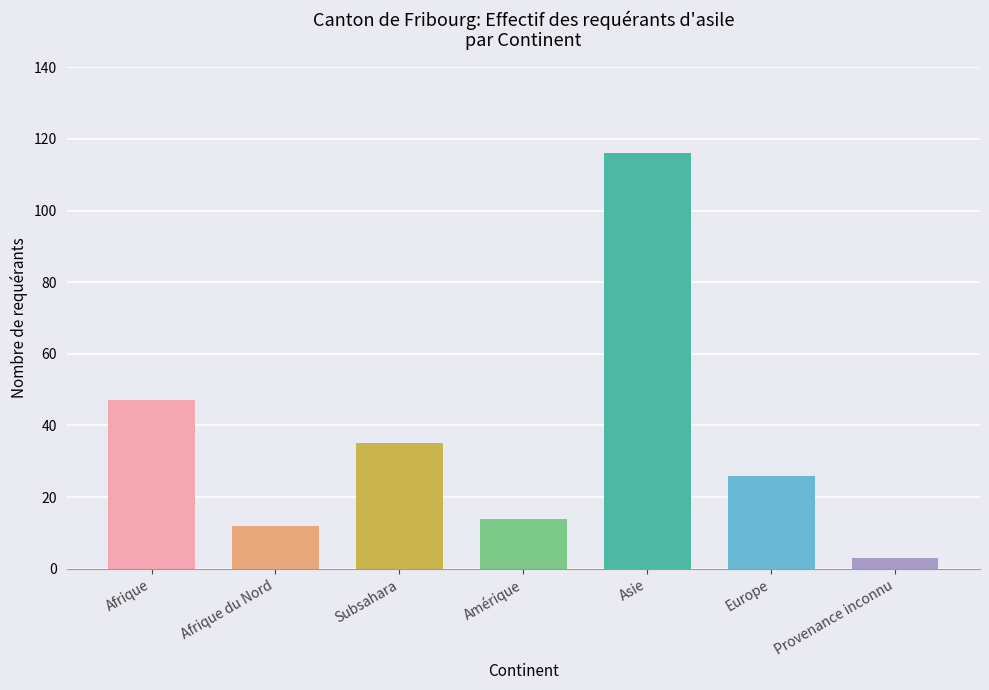

Which category has the lowest value across all series?

Provenance inconnu